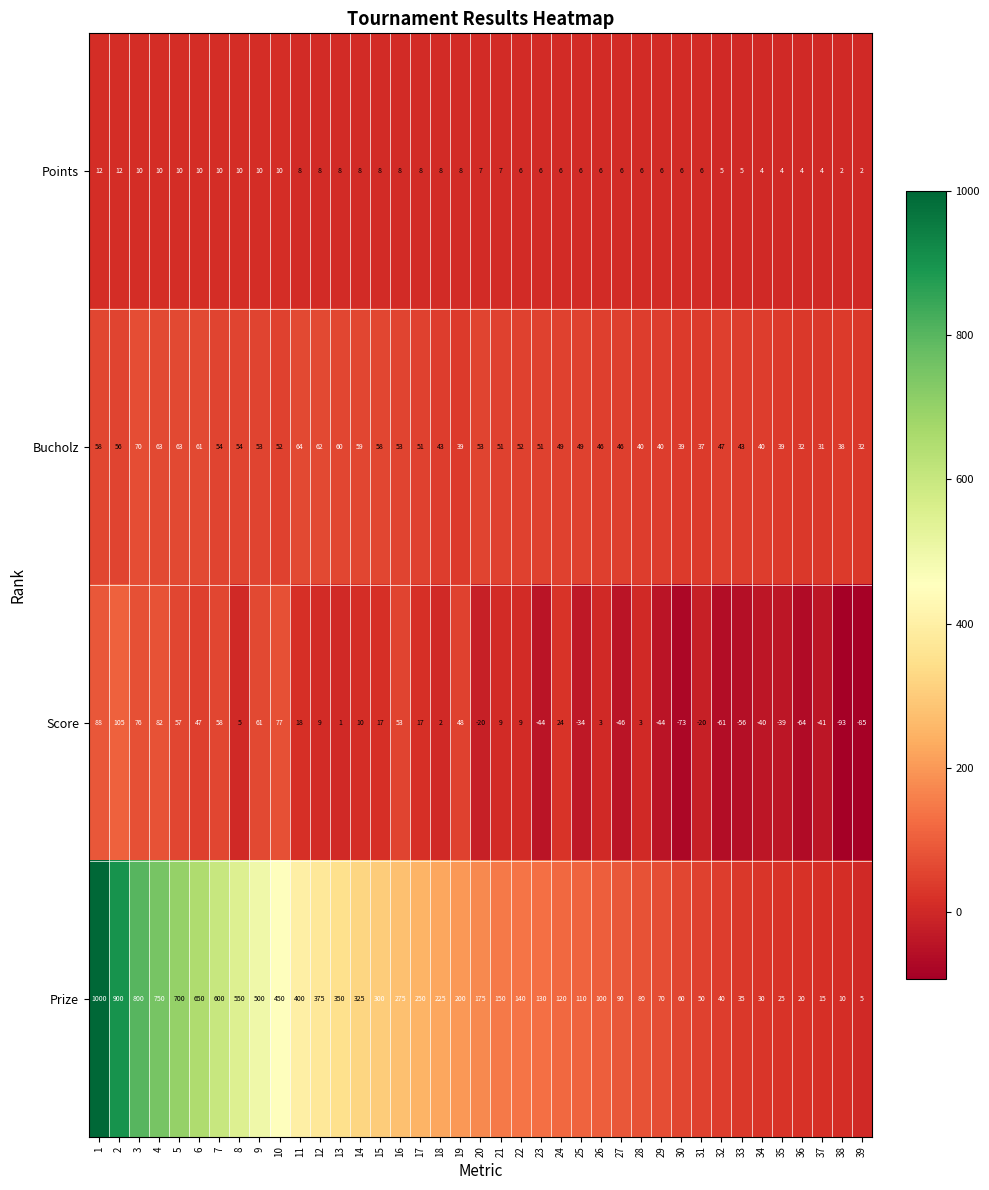

What value does the Points series have at 1?

12